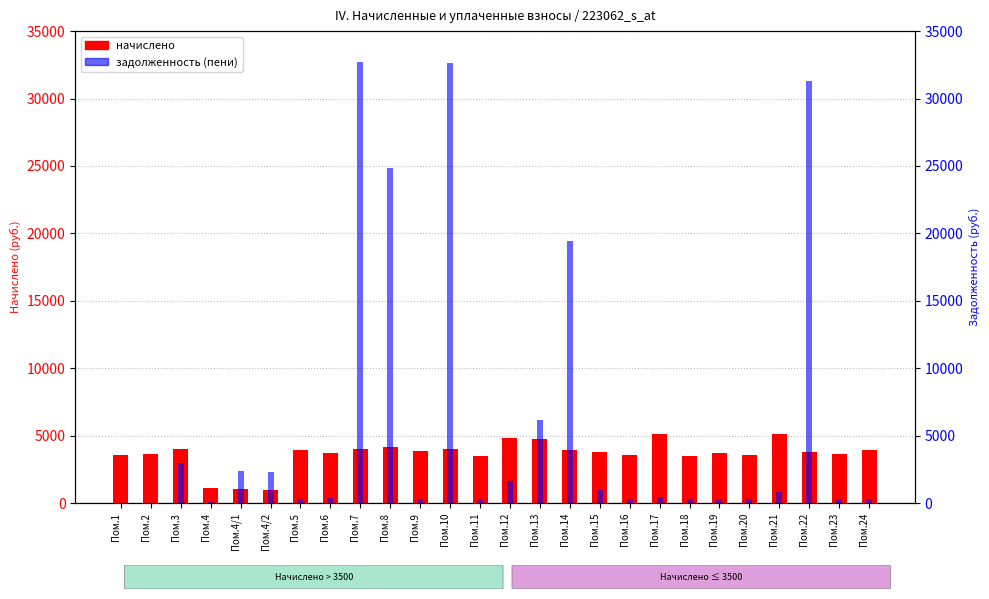

What is the label of the 17th bar from the left?

Пом.15